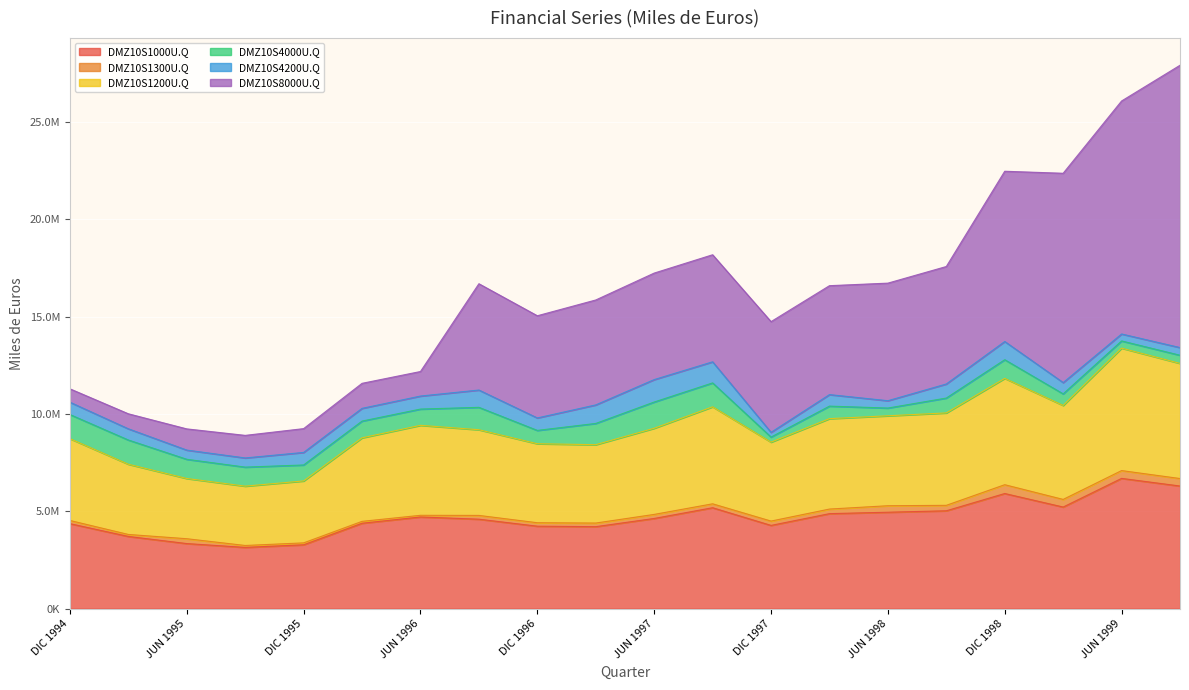

The DMZ10S4200U.Q series shows 722897 at SEP 1998. True or false?

True